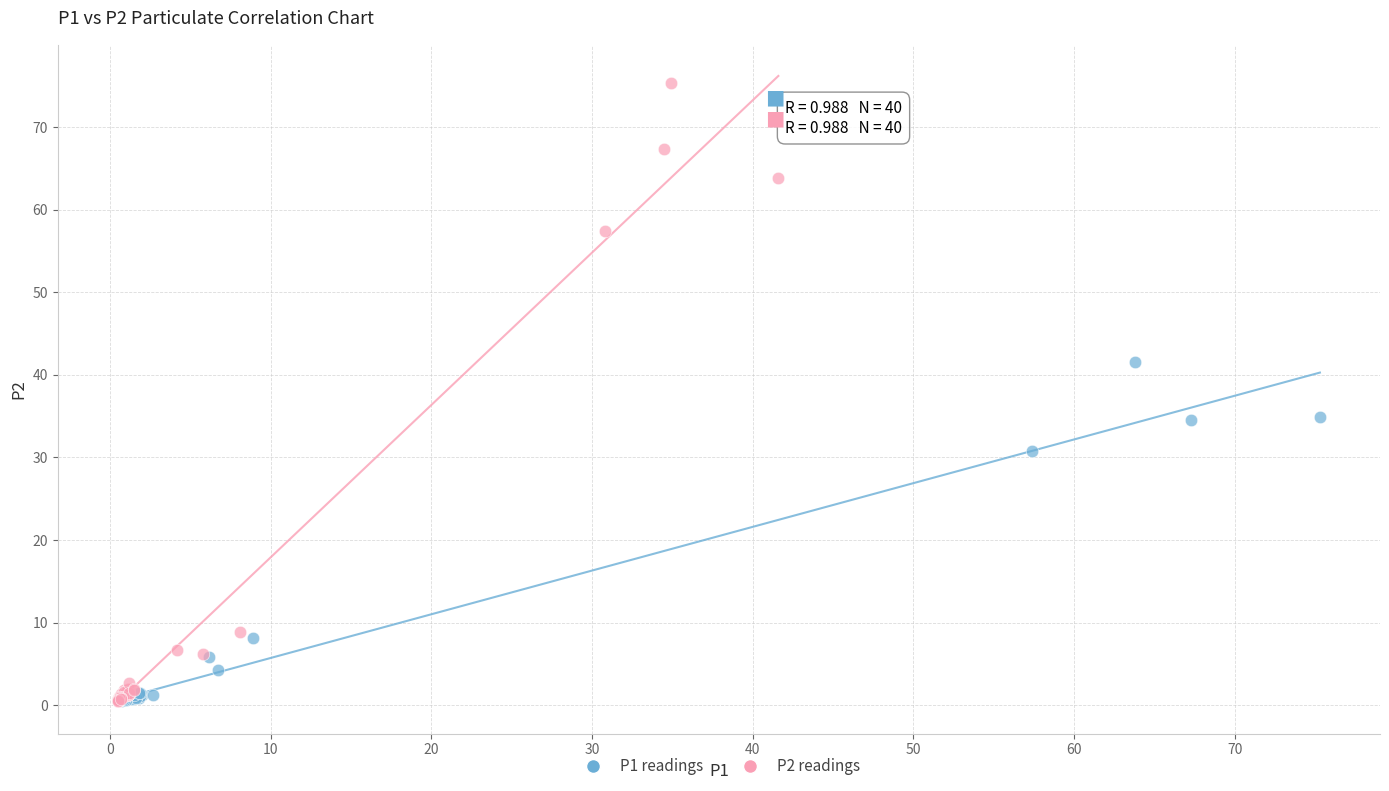

What are all the series names shown in the legend?

P1 readings, P2 readings